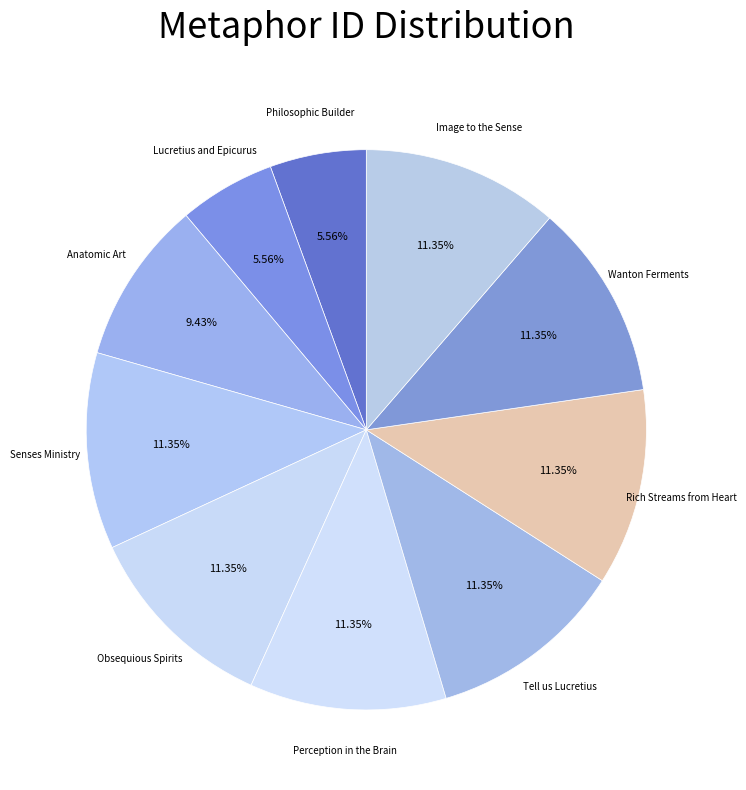

Is it true that Perception in the Brain is 11% of the pie?

True